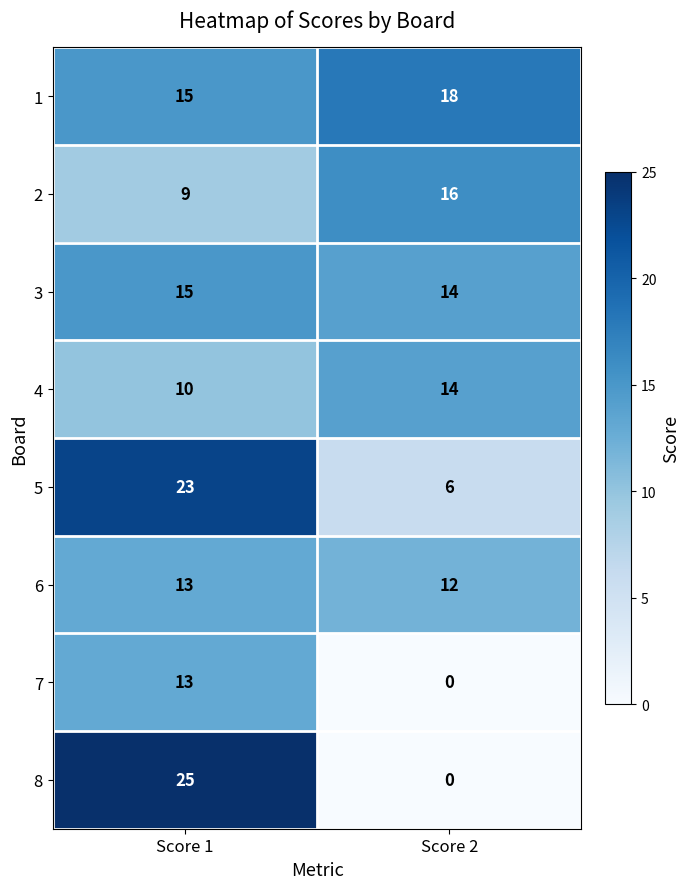

At which category is the sum across all series the highest?

Score 1